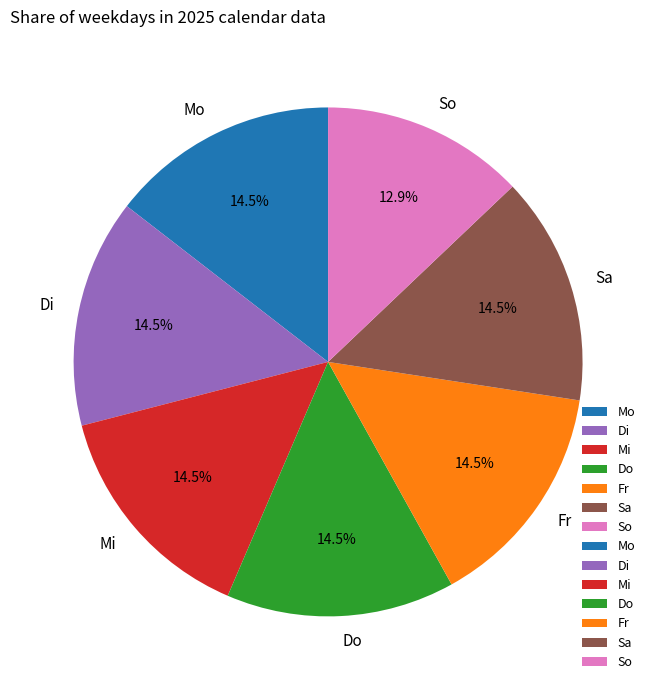

Which category has the smallest portion of the pie?

So